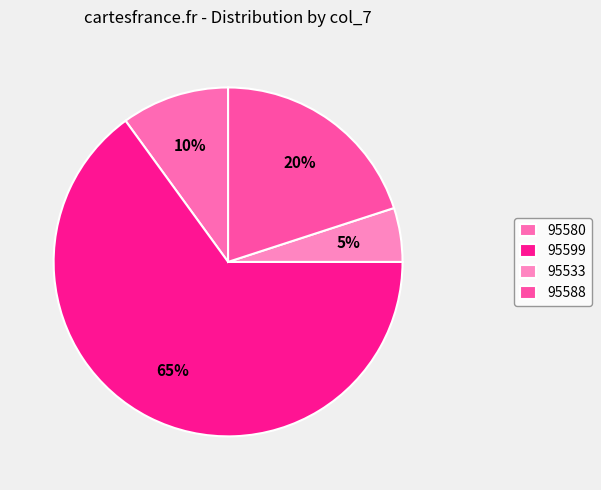

Is the sum of 95599 and 95580 greater than half?

Yes